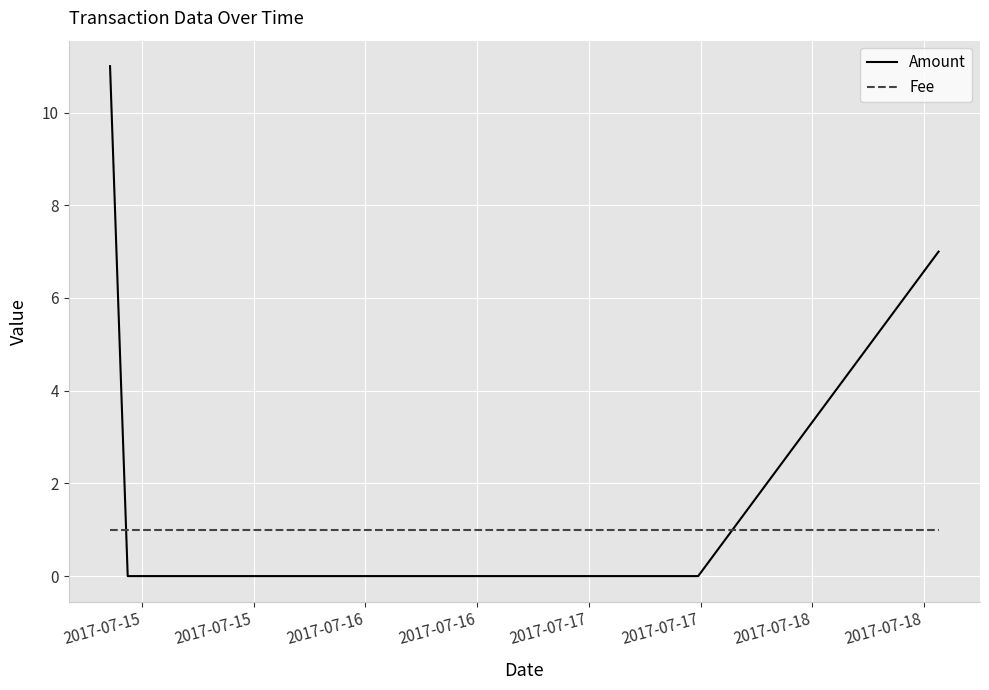

Which series has the largest total across all categories?

Amount